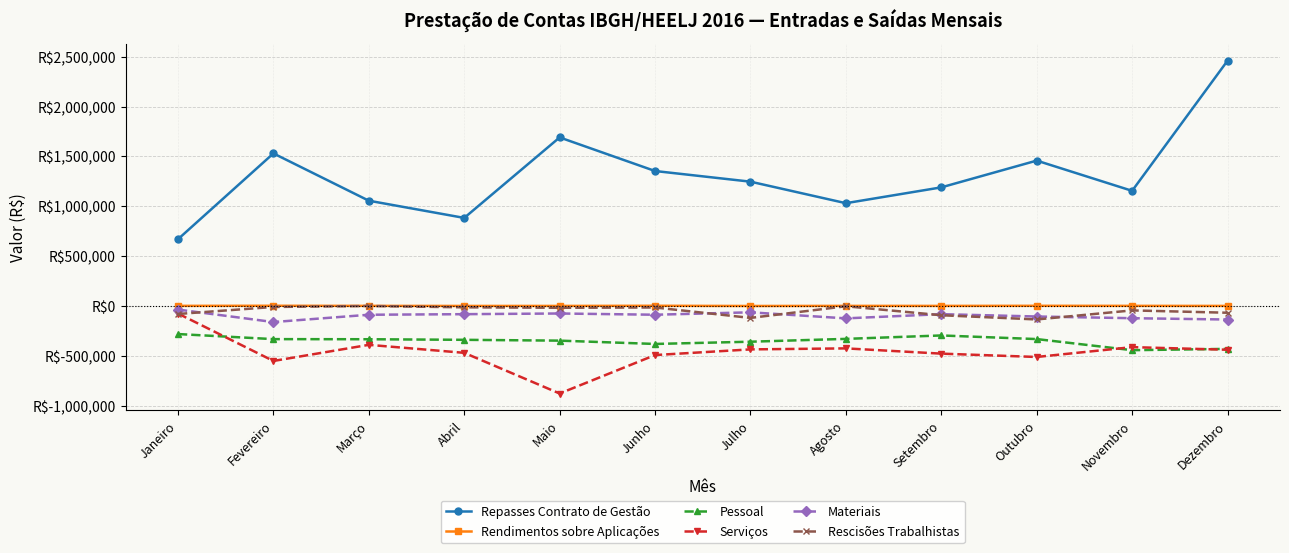

What is the difference between the second highest and minimum values in the Rendimentos sobre Aplicações series?

2050.2